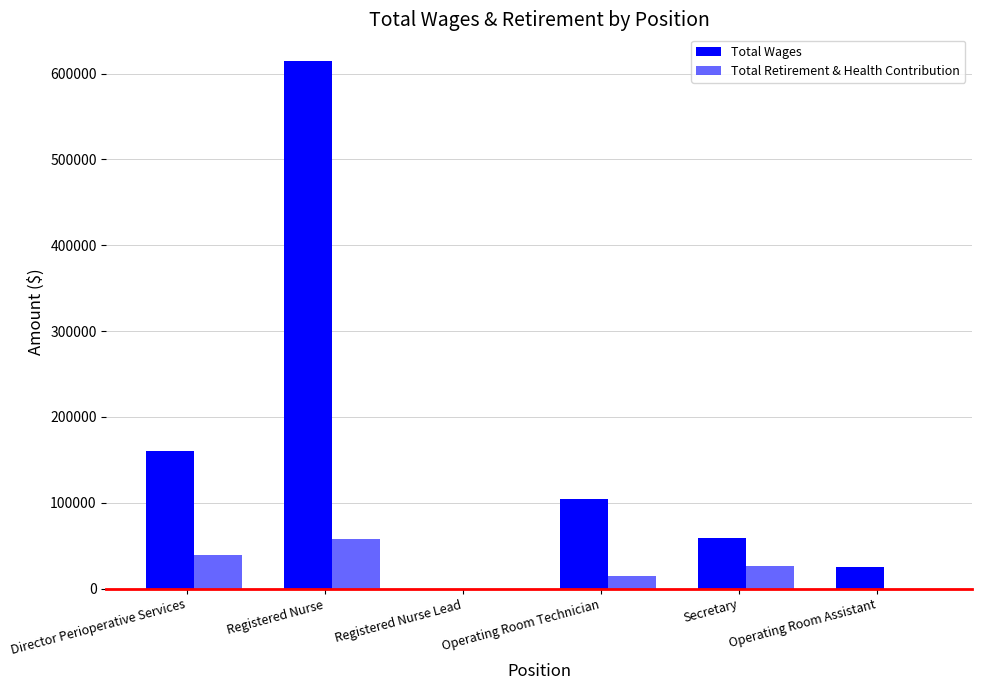

Count the Total Retirement & Health Contribution values in the range 0 to 38985.

5